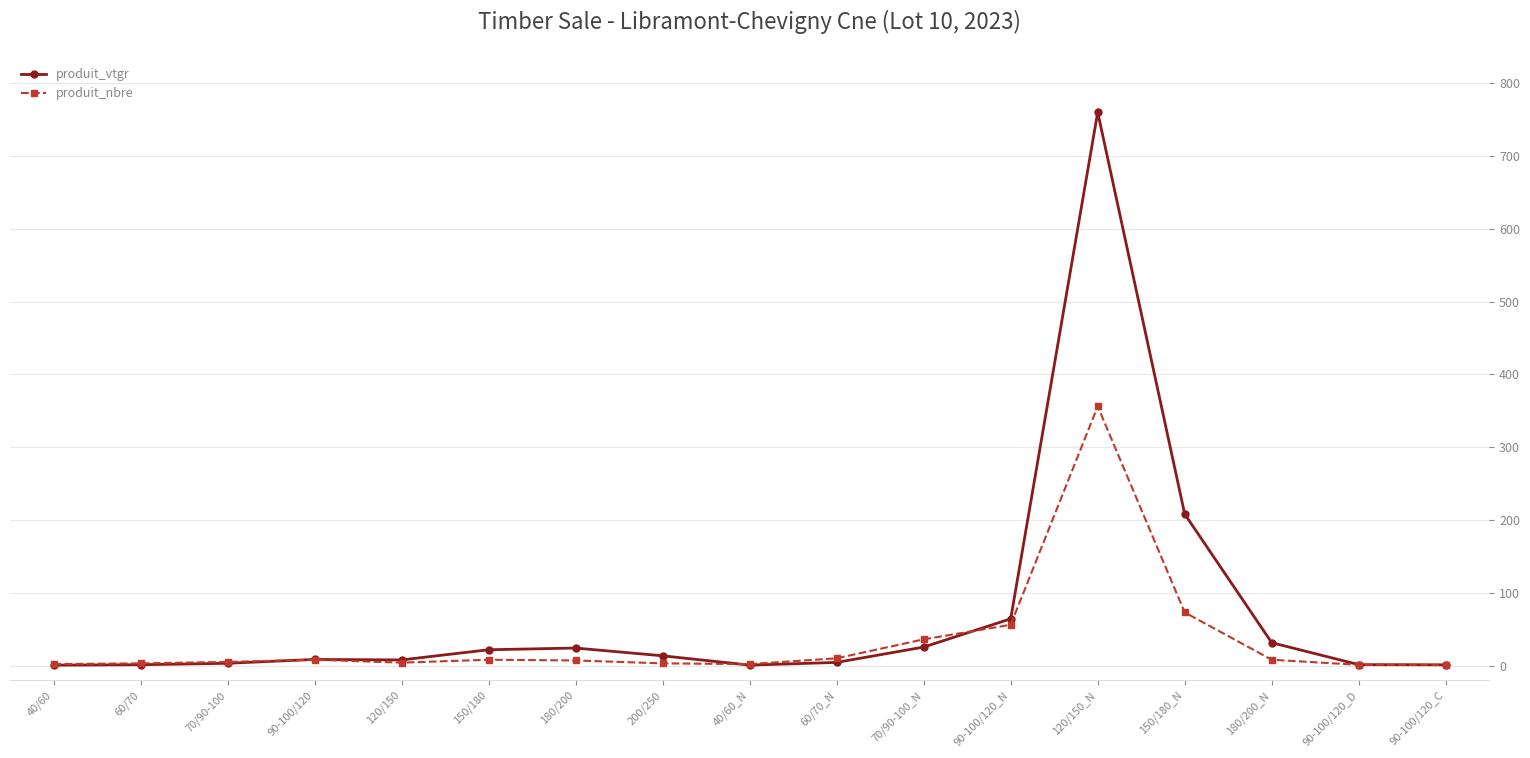

What is the label of the 2nd point from the right?

90-100/120_D